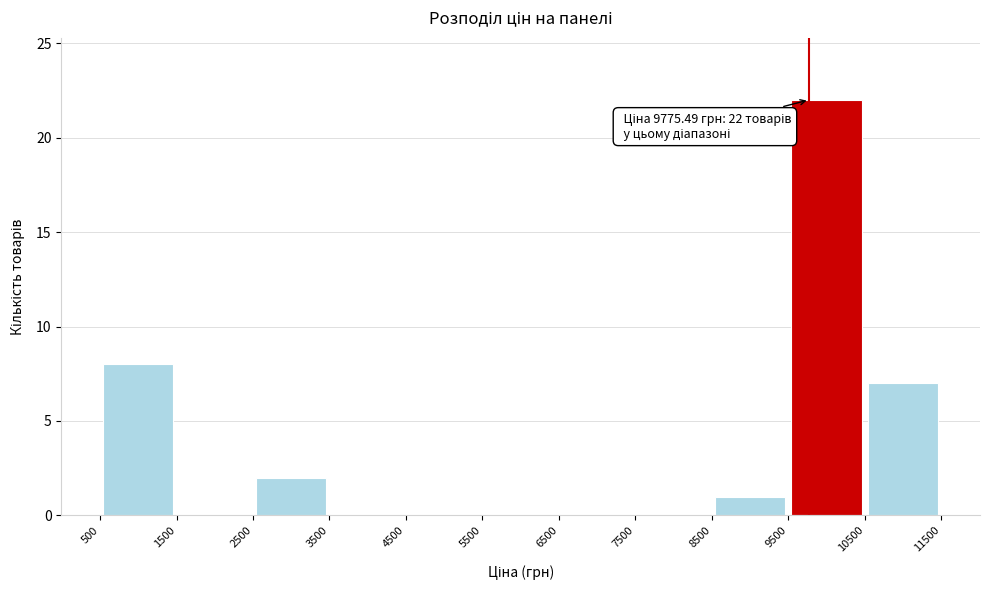

Which range on the x-axis has the tallest bar?

9500 to 10500